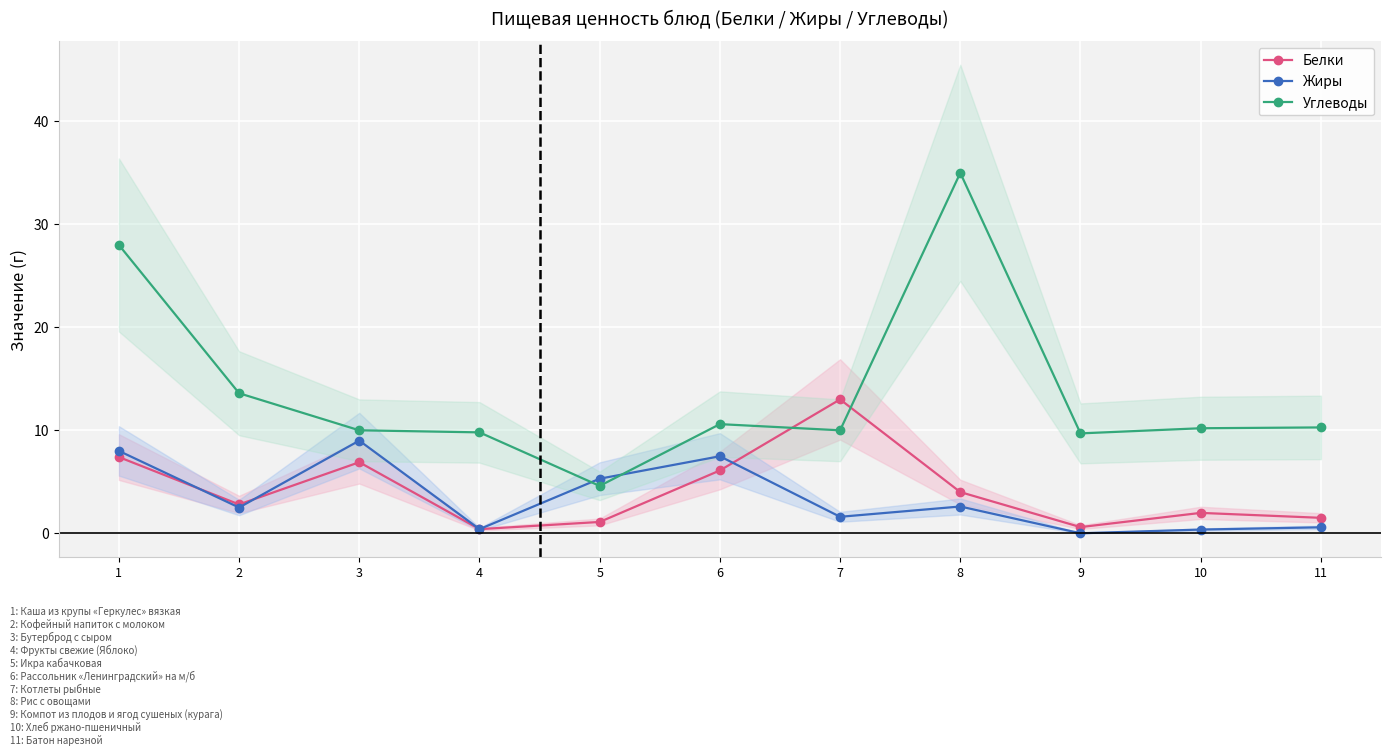

What is the difference between the Белки values at 5 and 8?

2.9